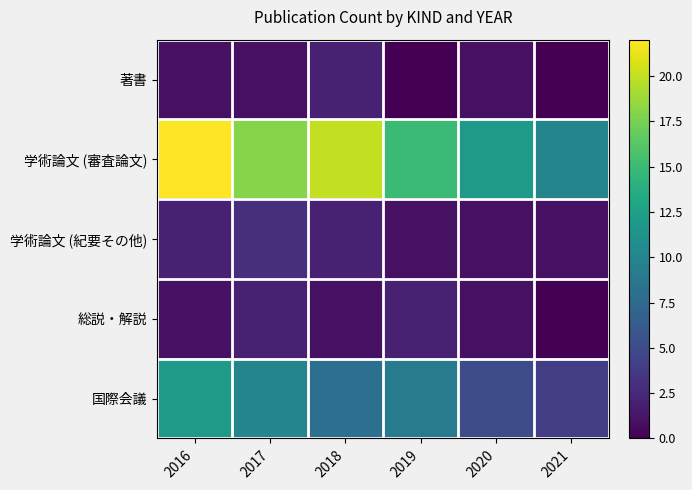

Reading left to right, extract all data points from this chart.

著書: 2016=1	2017=1	2018=2	2019=0	2020=1	2021=0
学術論文 (審査論文): 2016=22	2017=18	2018=20	2019=15	2020=12	2021=10
学術論文 (紀要その他): 2016=2	2017=3	2018=2	2019=1	2020=1	2021=1
総説・解説: 2016=1	2017=2	2018=1	2019=2	2020=1	2021=0
国際会議: 2016=12	2017=10	2018=8	2019=9	2020=5	2021=4